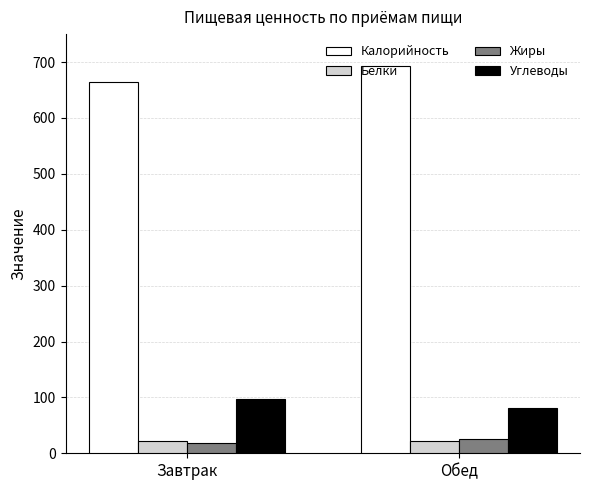

Count the number of categories in the chart.

2